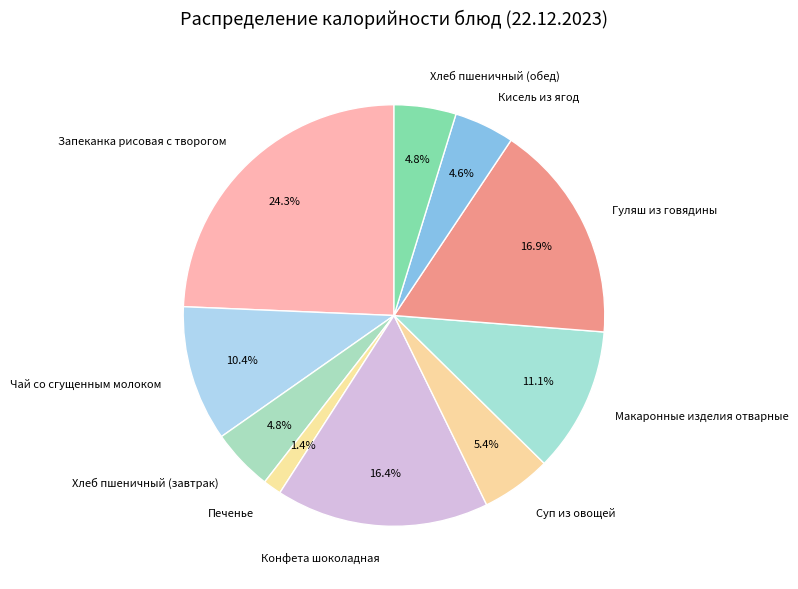

What percentage is the Чай со сгущенным молоком slice, to the nearest percent?

10%